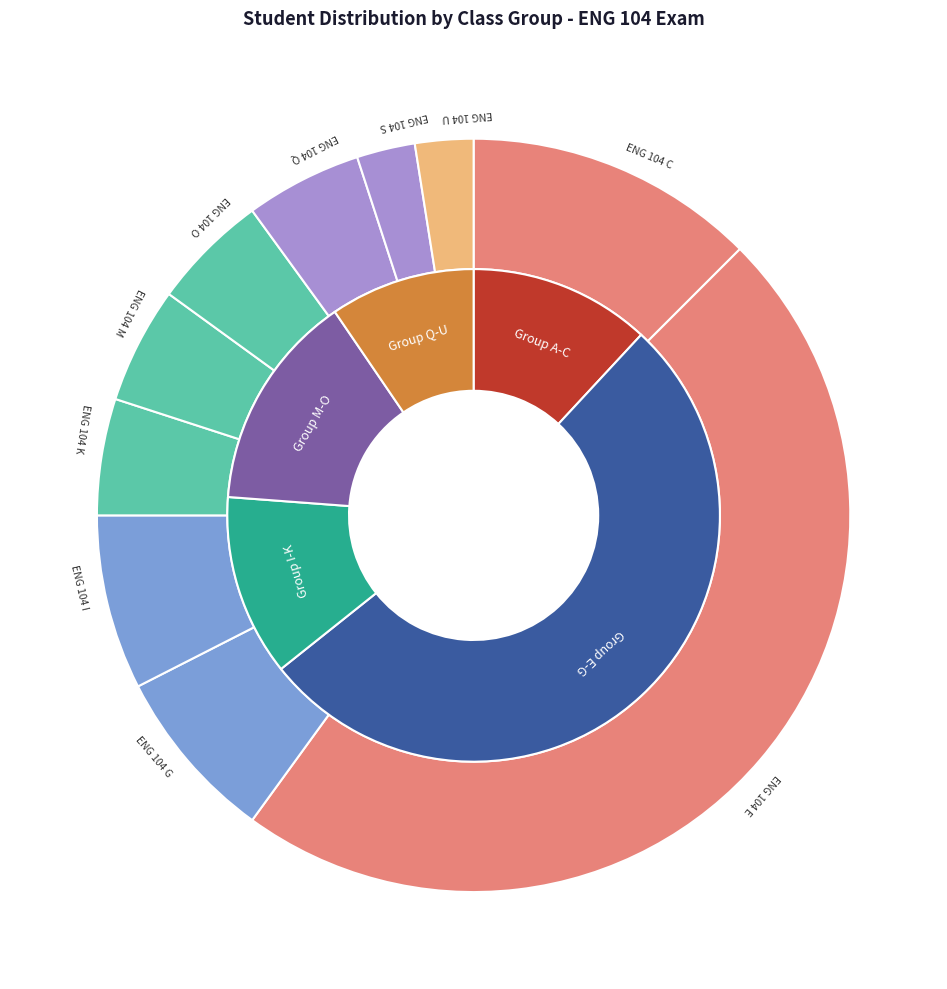

How many slices are in this pie chart?

10